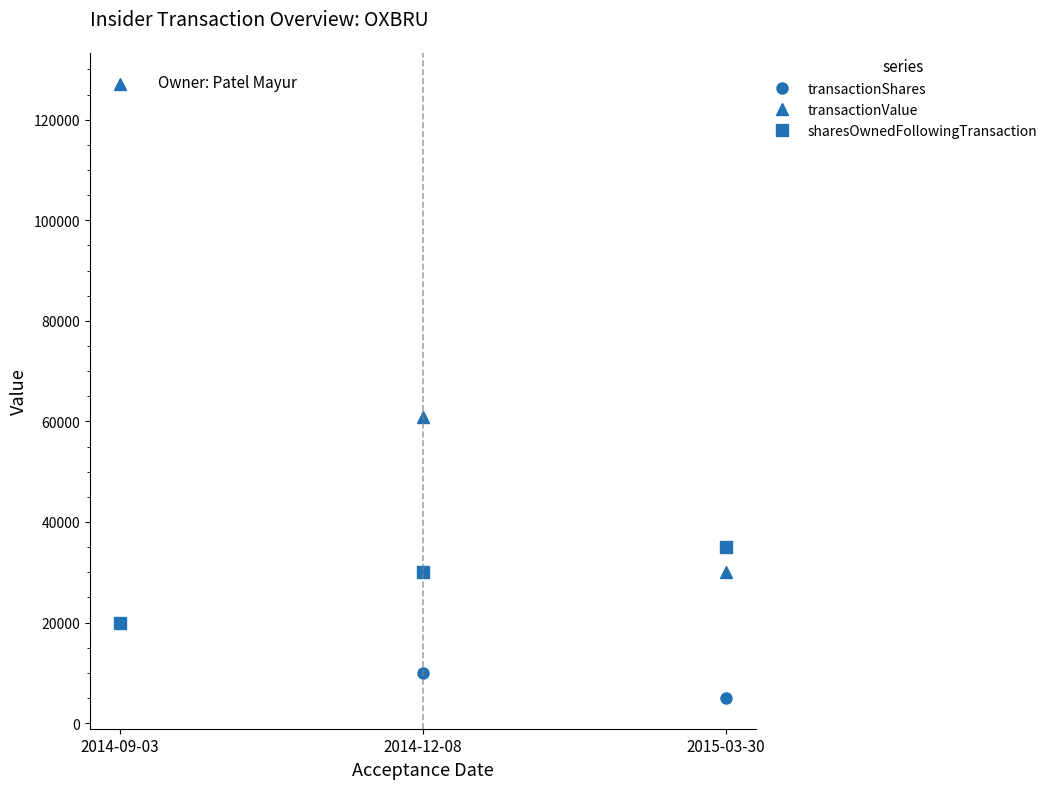

Reading right to left, what are all the values shown in this chart?

transactionShares: 2015-03-30=5000	2014-12-08=10000	2014-09-03=20000
transactionValue: 2015-03-30=30000	2014-12-08=60800	2014-09-03=127200
sharesOwnedFollowingTransaction: 2015-03-30=35000	2014-12-08=30000	2014-09-03=20000